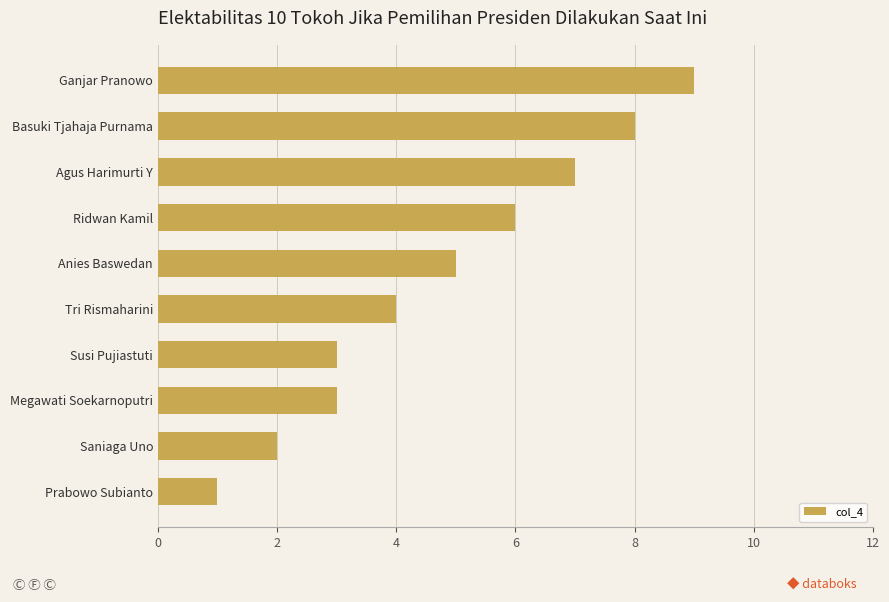

What is the ratio of the value at Ridwan Kamil to the value at Prabowo Subianto?

6.0